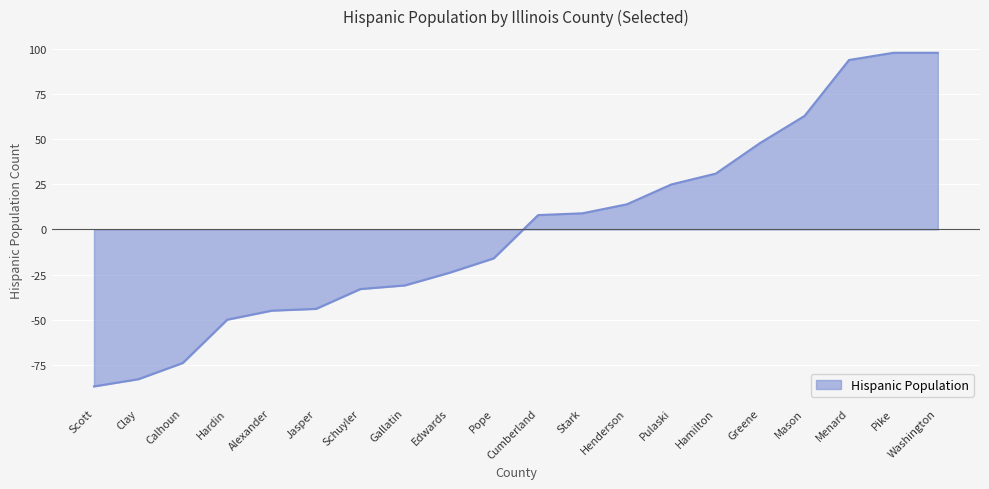

What is the greatest value displayed?

98.0